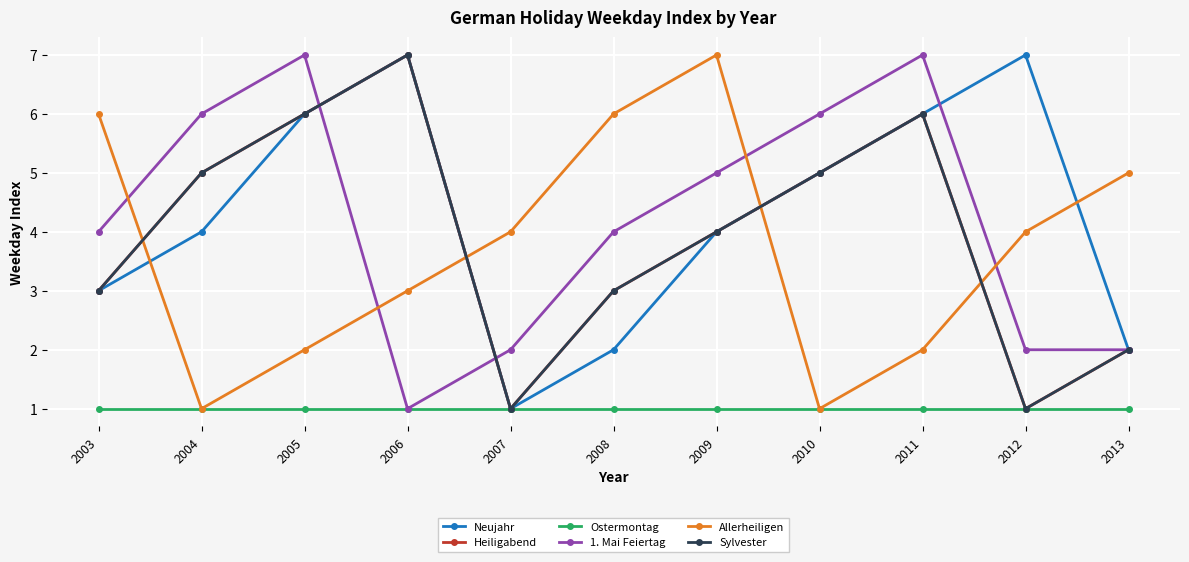

Does the chart have visible grid lines?

Yes